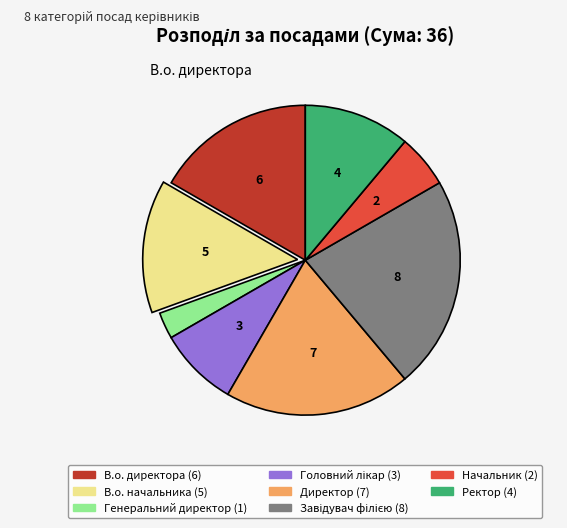

Does any single category account for the majority?

No